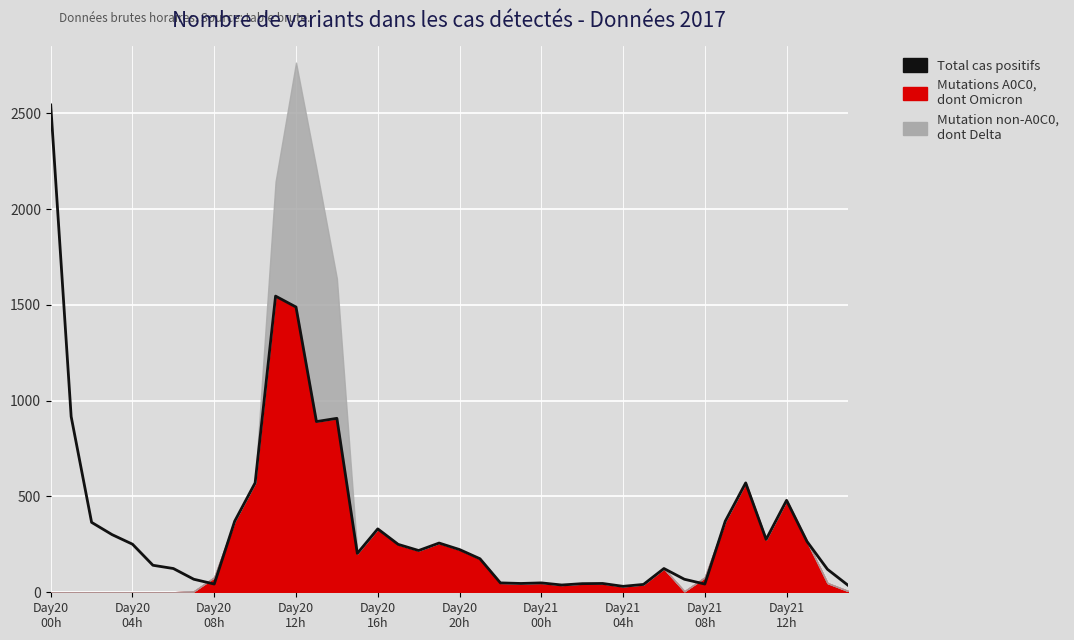

Rank the categories by value from highest to lowest.

Day20
00h, 11, 12, Day20
04h, 14, 13, 10, 34, 36, Day21
12h, 33, Day20
08h, 16, Day20
12h, 35, 37, 19, Day20
16h, 17, 20, 18, 15, 21, Day20
20h, Day21
00h, 30, 38, Day21
04h, 31, 22, 24, 23, 27, 26, Day21
08h, 32, 29, 25, 39, 28